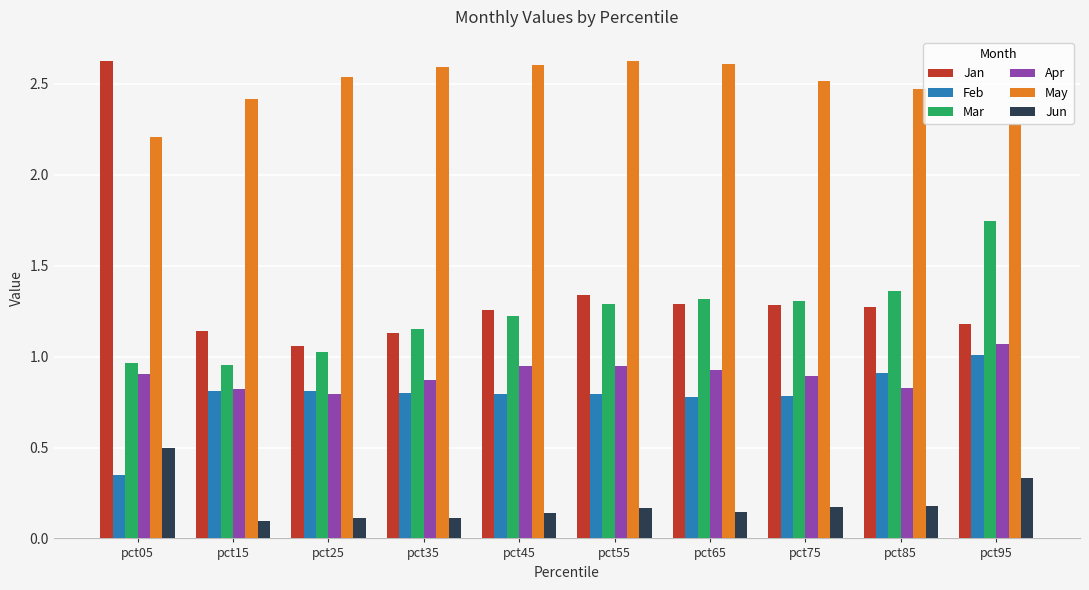

What are all the series names shown in the legend?

Jan, Feb, Mar, Apr, May, Jun